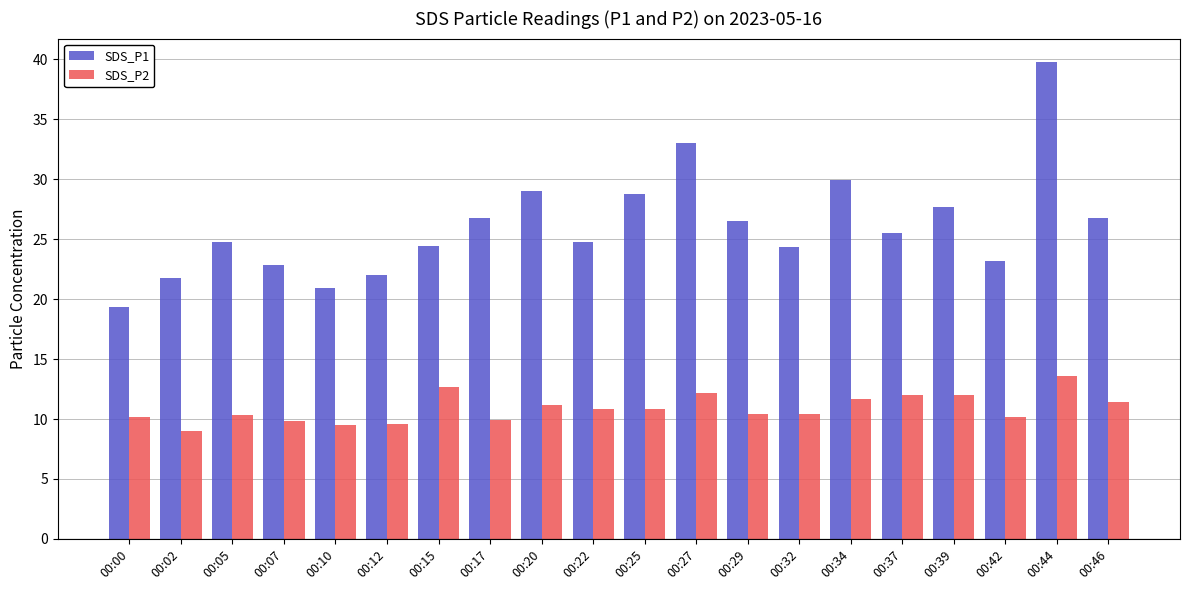

True or false: SDS_P2 has a value of 13.6 at 00:44.

True